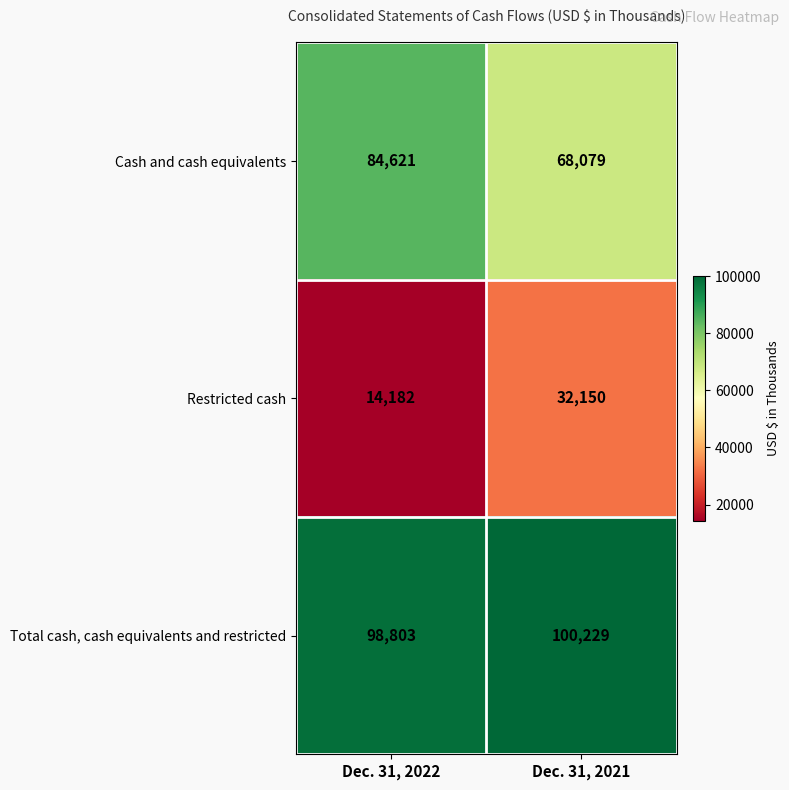

What is the approximate value of Restricted cash at Dec. 31, 2022, to the nearest 10?

14180